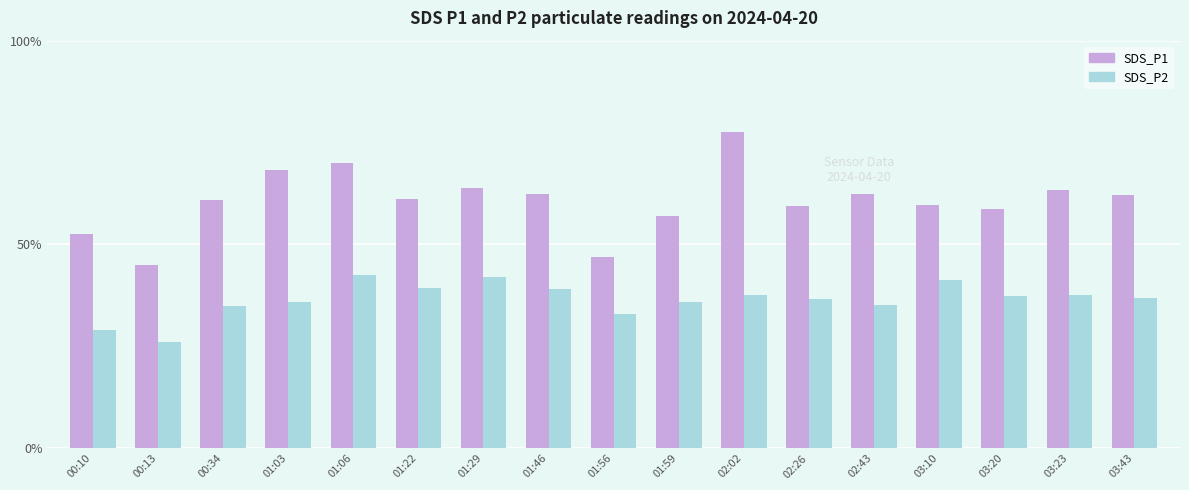

What are all the series names shown in the legend?

SDS_P1, SDS_P2